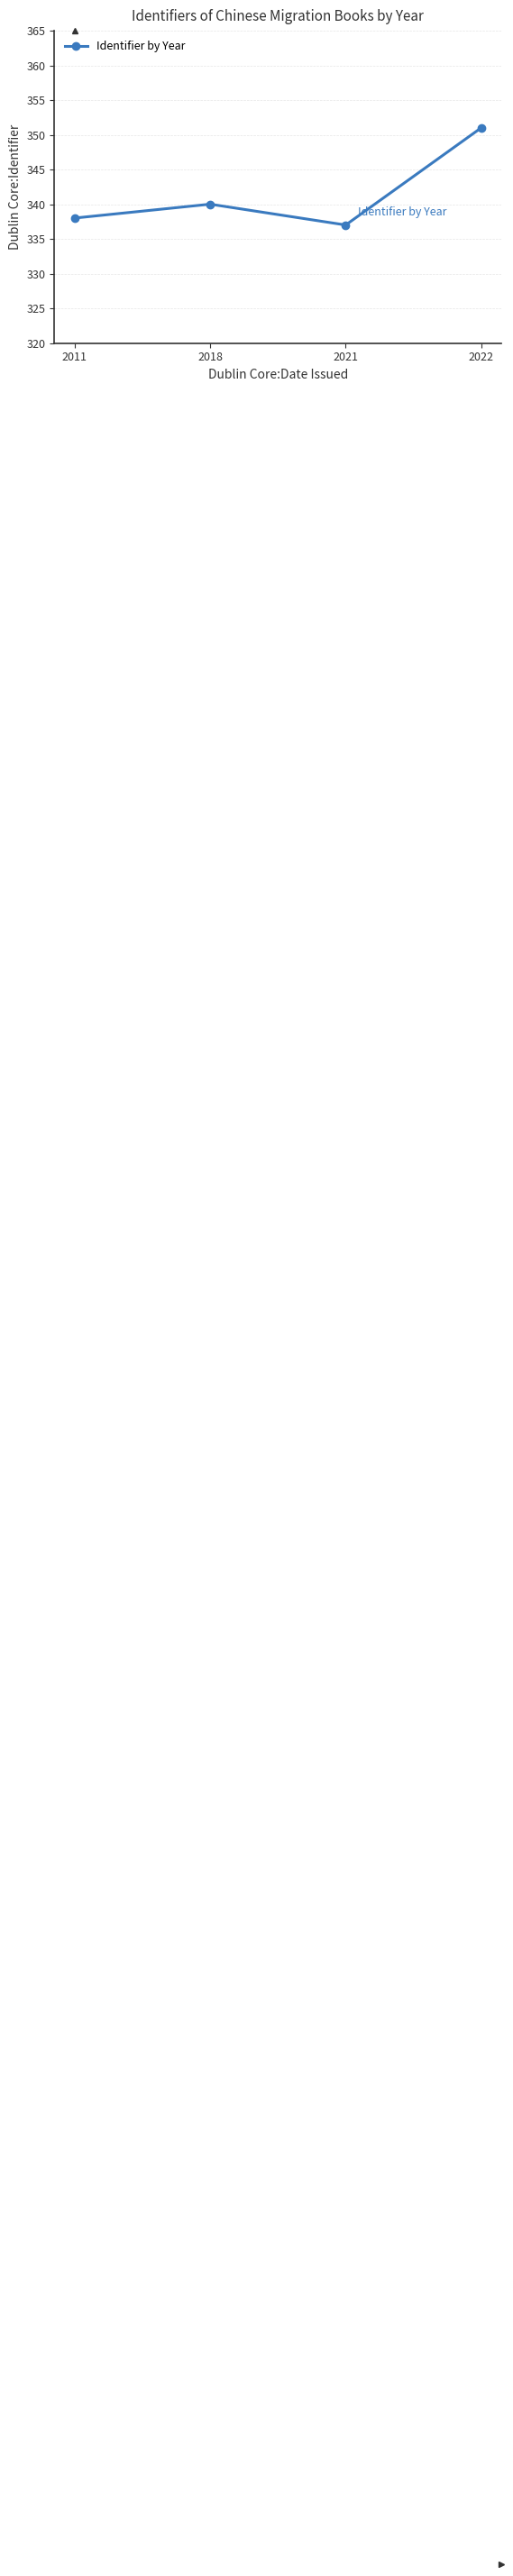

What value does the data have at 2018, to the nearest 5?

340